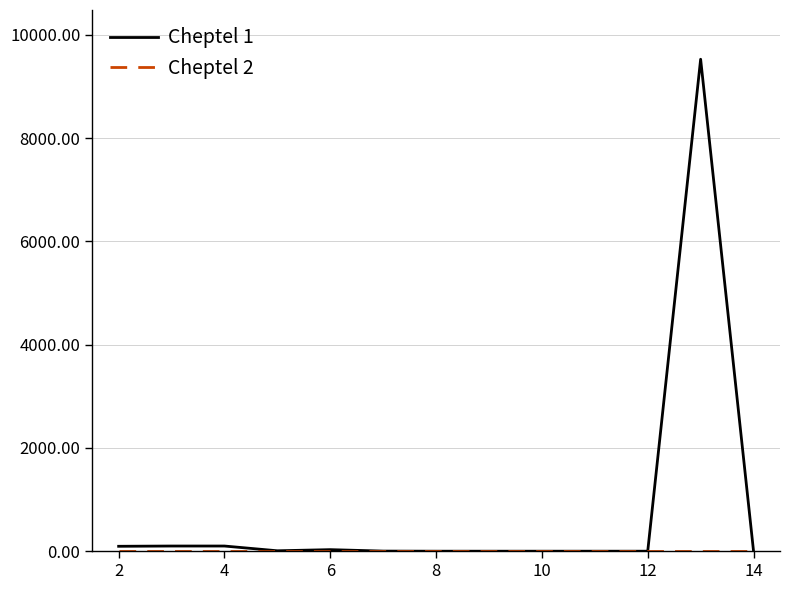

Which series has the widest spread of values?

Cheptel 1